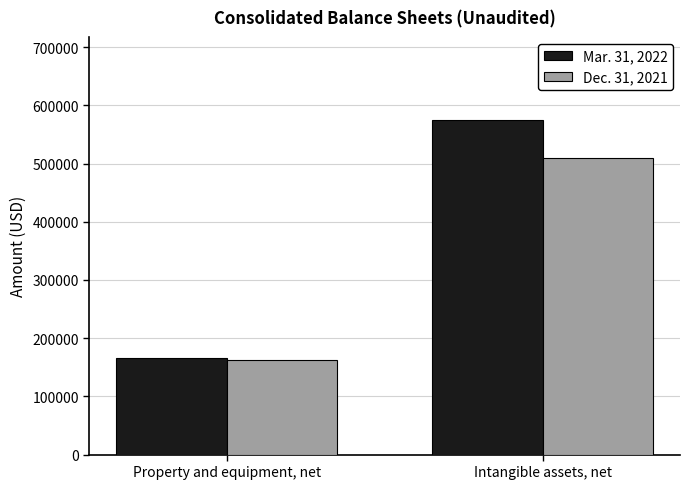

What is the value of the Dec. 31, 2021 bar at the 2nd from the left?

508870